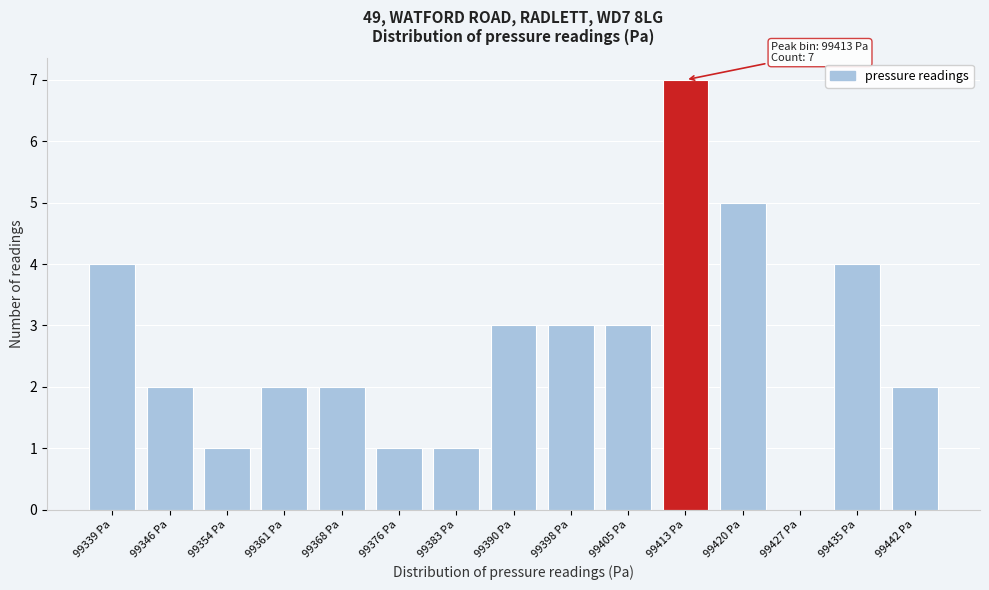

Reading right to left, extract all data points from this chart.

99442 Pa=2	99435 Pa=4	99427 Pa=0	99420 Pa=5	99413 Pa=7	99405 Pa=3	99398 Pa=3	99390 Pa=3	99383 Pa=1	99376 Pa=1	99368 Pa=2	99361 Pa=2	99354 Pa=1	99346 Pa=2	99339 Pa=4